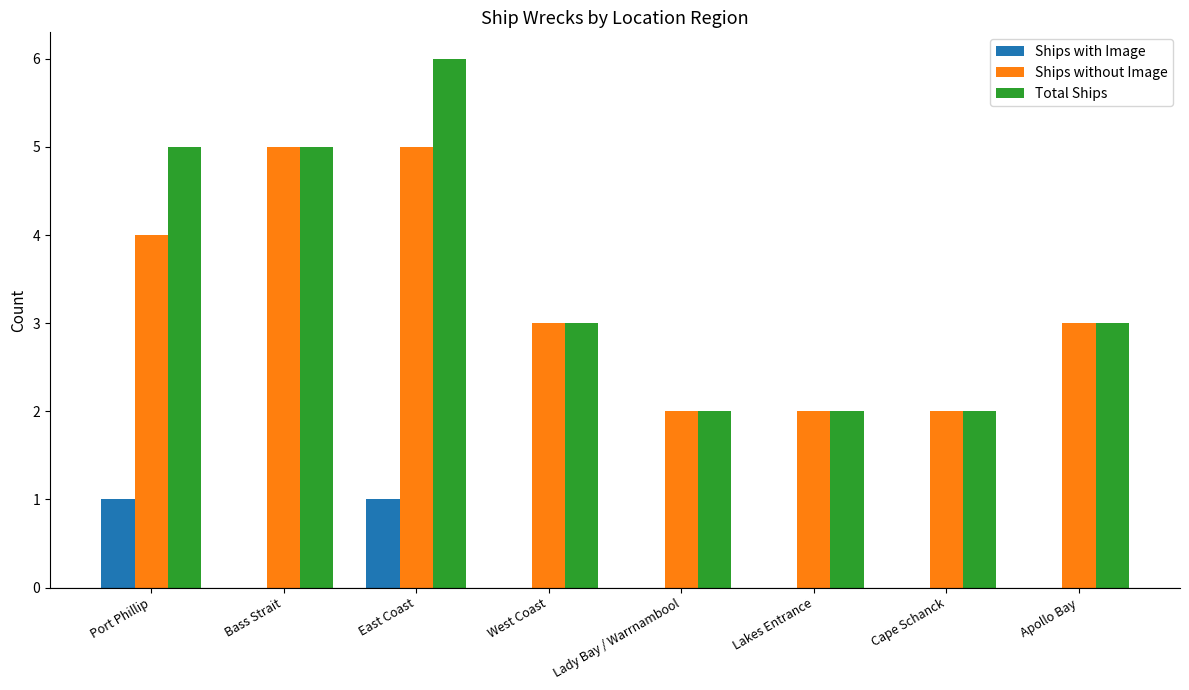

What is the maximum value shown in the chart?

6